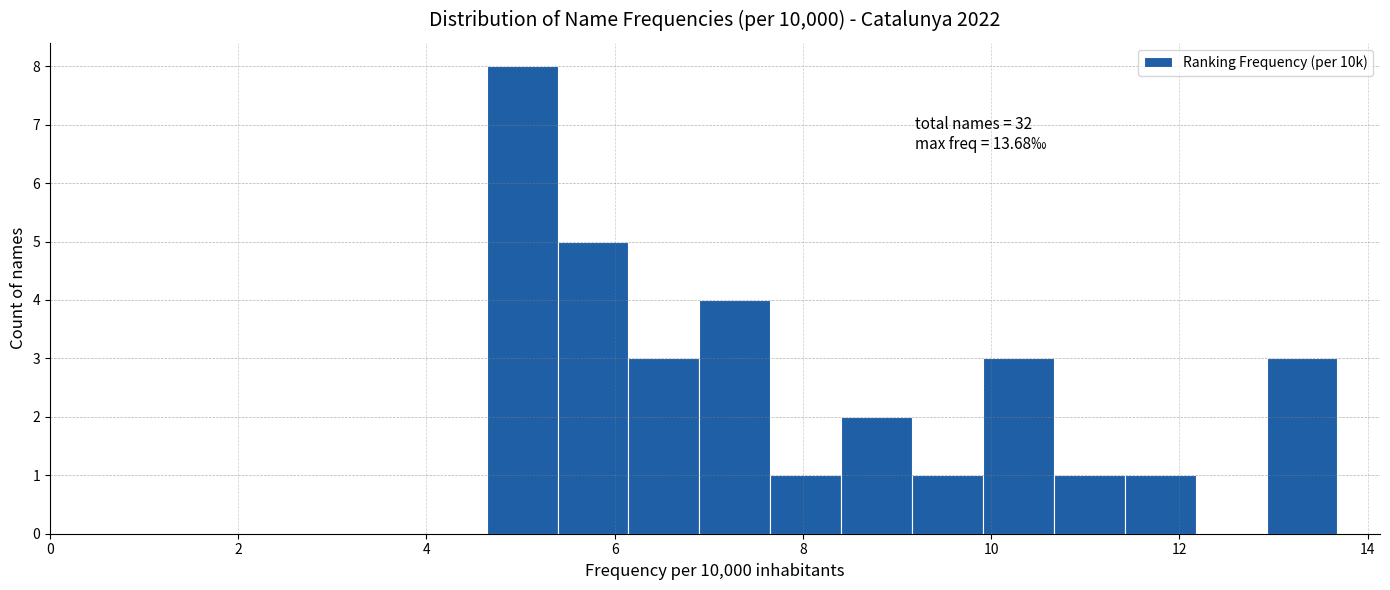

Around what value on the x-axis is the tallest bar? Give the approximate position of its centre, as read against the axis.

5.0